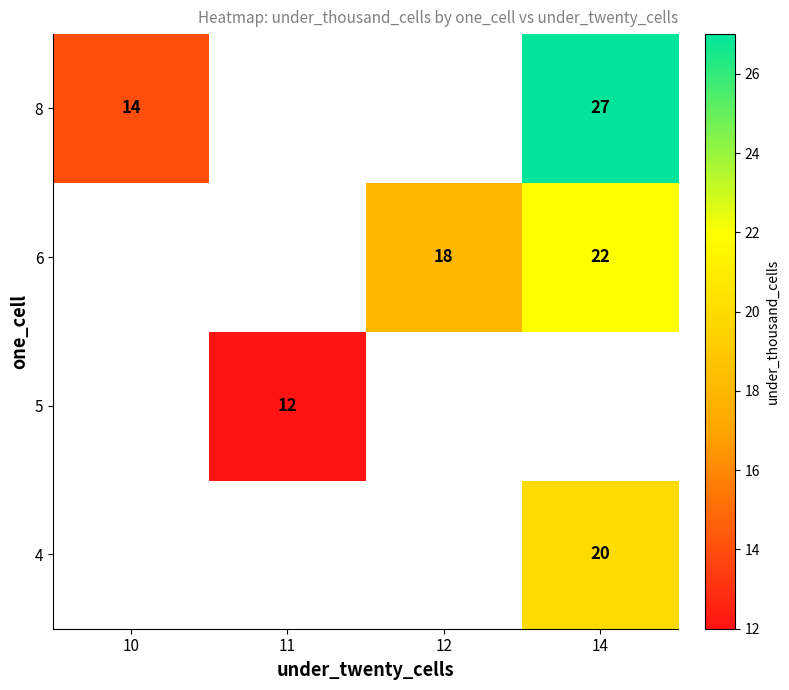

What is the difference between the highest and lowest values at 14?

7.0